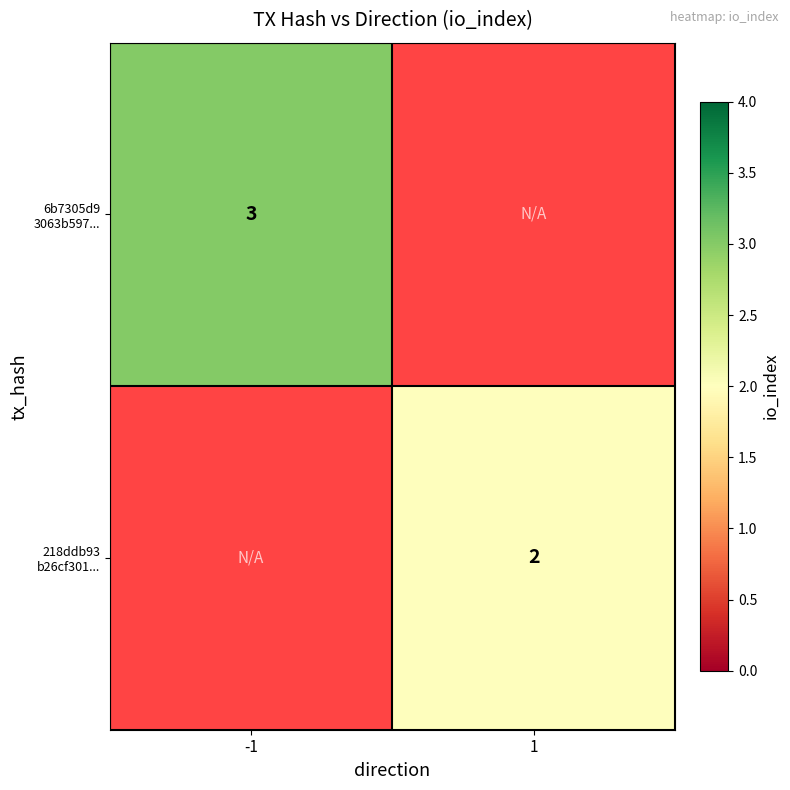

Rank the categories by 6b7305d9 3063b597... value from lowest to highest.

-1, 1